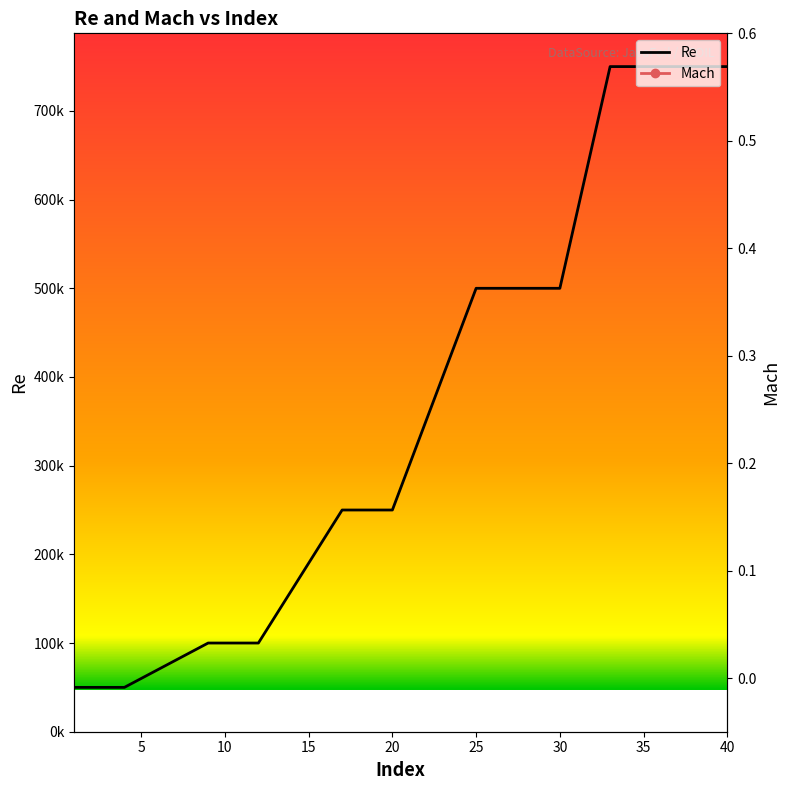

How many lines are shown in the chart?

2